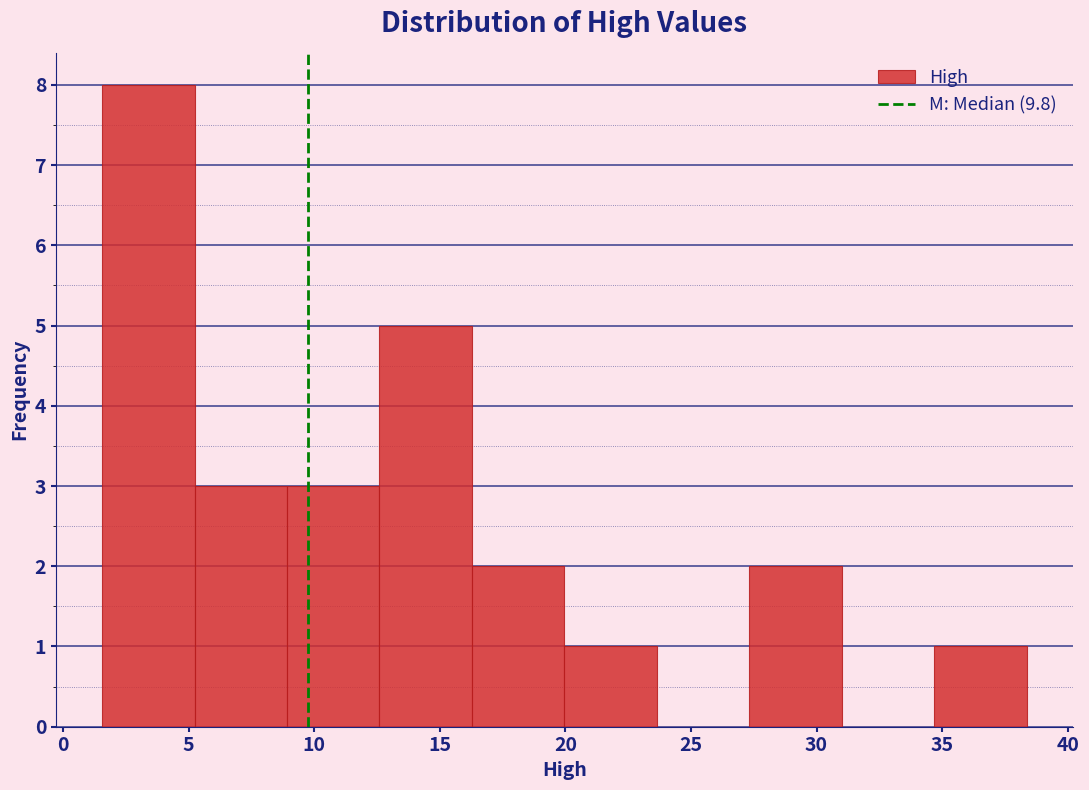

Reading left to right, list every bar in this chart as the range it spans on the x-axis followed by its height. Neither the bar edges nor the heights are printed on the chart, so give them approximately, as read against the axes.

1.5 to 5.0: 8
5.0 to 9.0: 3
9.0 to 12.5: 3
12.5 to 16.5: 5
16.5 to 20.0: 2
20.0 to 23.5: 1
23.5 to 27.5: 0
27.5 to 31.0: 2
31.0 to 34.5: 0
34.5 to 38.5: 1